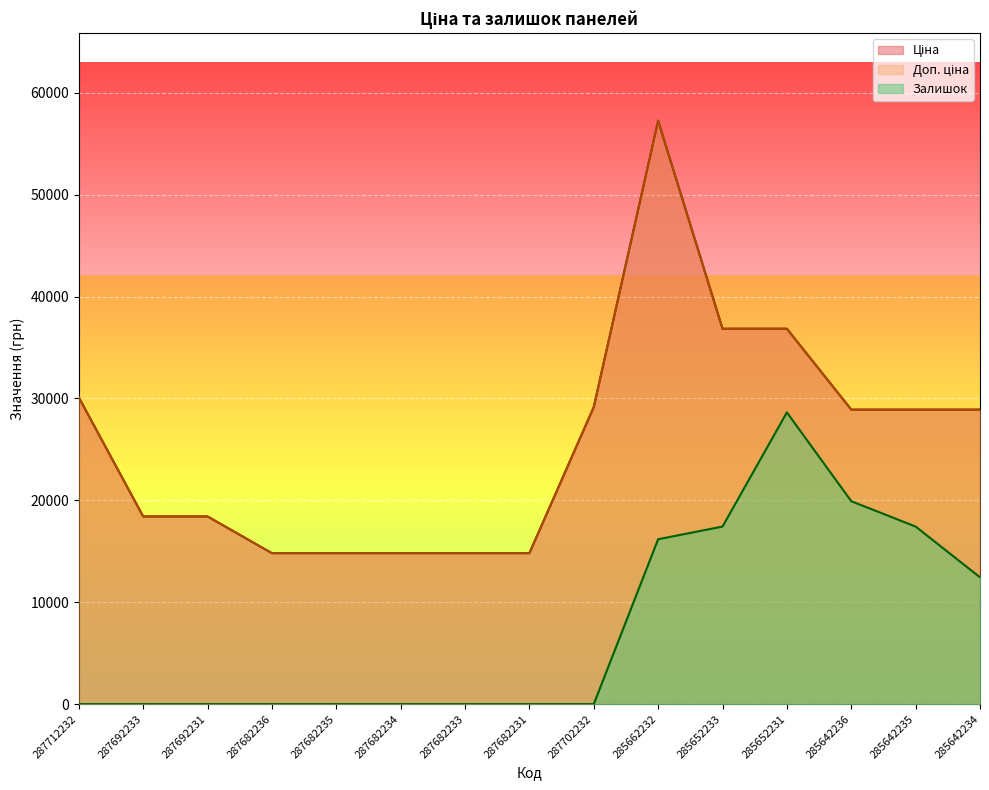

True or false: Залишок and Ціна intersect in this chart.

False